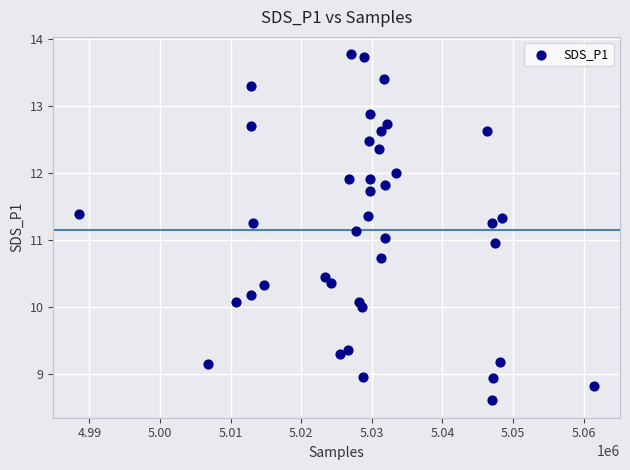

What is the range of X values (max minus min)?

72974.0